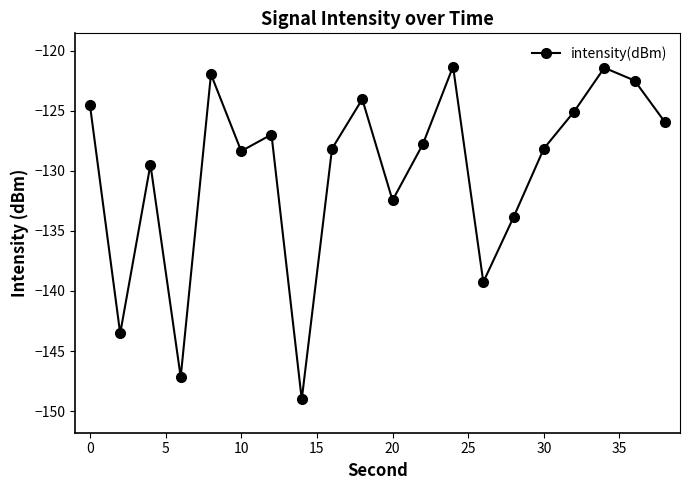

What is the value of the 15th point from the left?

-133.8